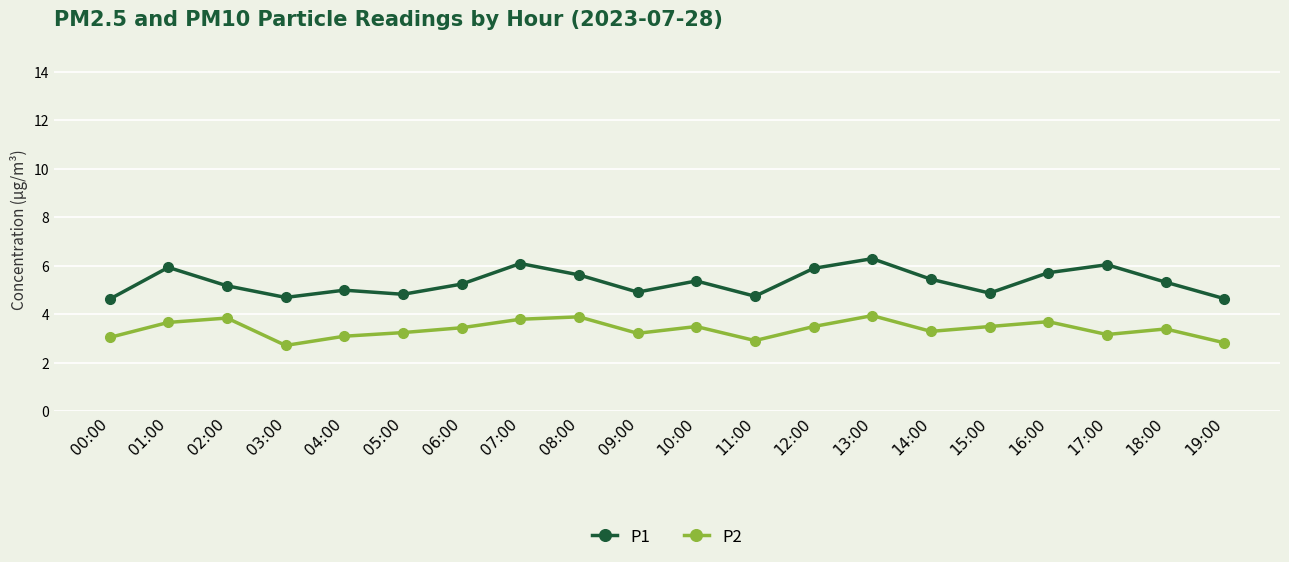

What is the difference between the maximum and minimum values in the P2 series?

1.2